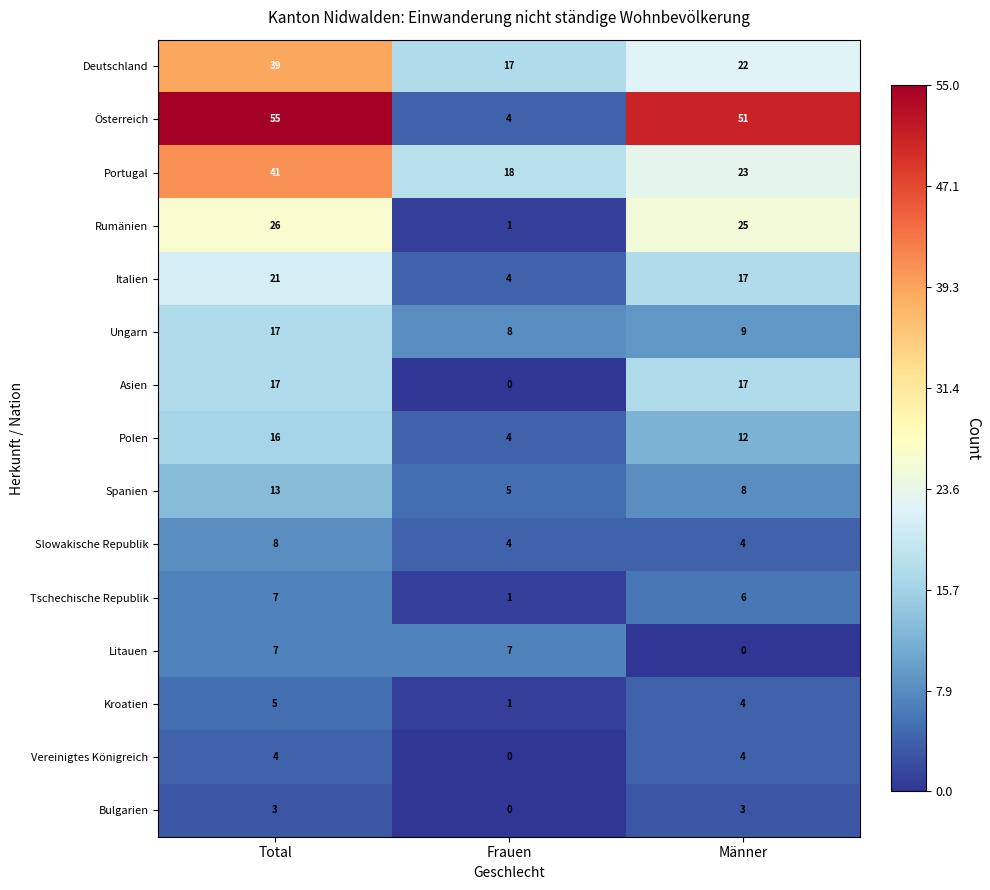

Which series has the widest spread of values?

Österreich